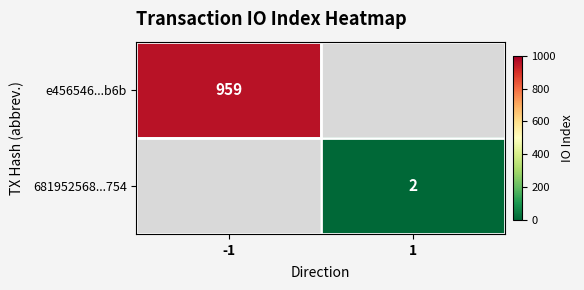

At how many categories does at least one series exceed 339?

1